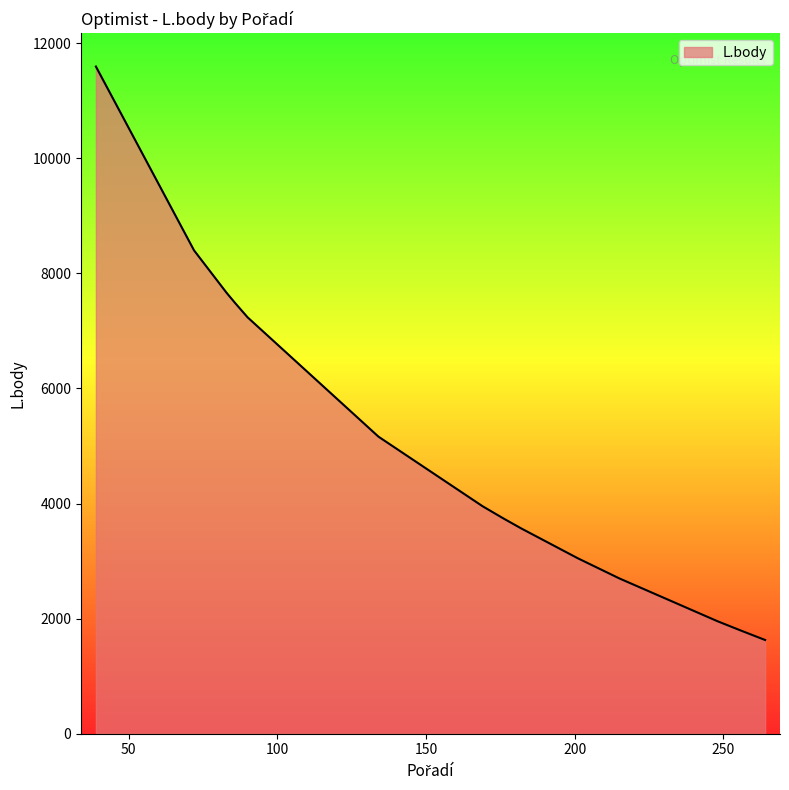

What is the maximum value shown in the chart?

11596